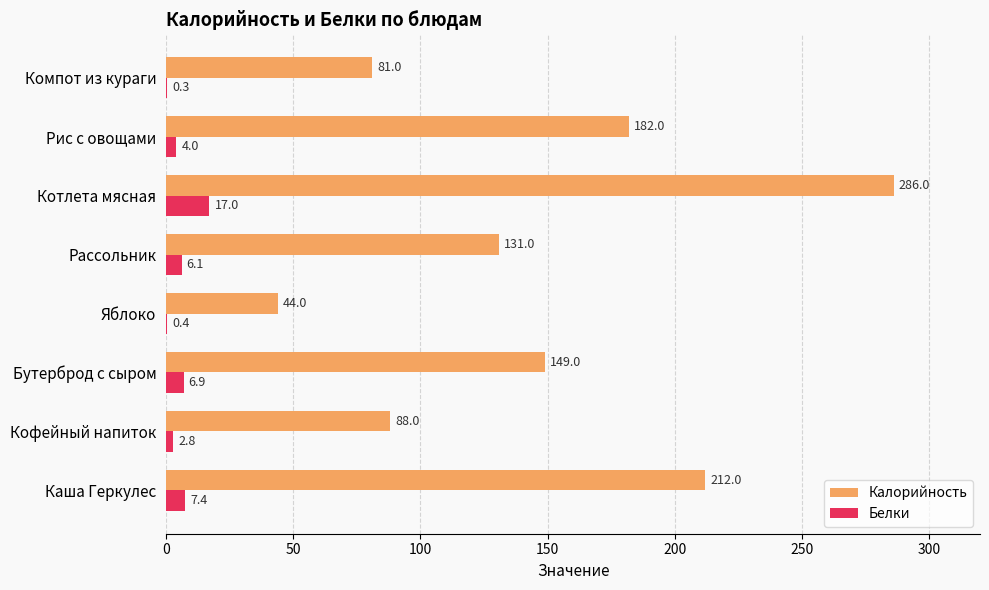

At which category is the sum across all series the highest?

Котлета мясная